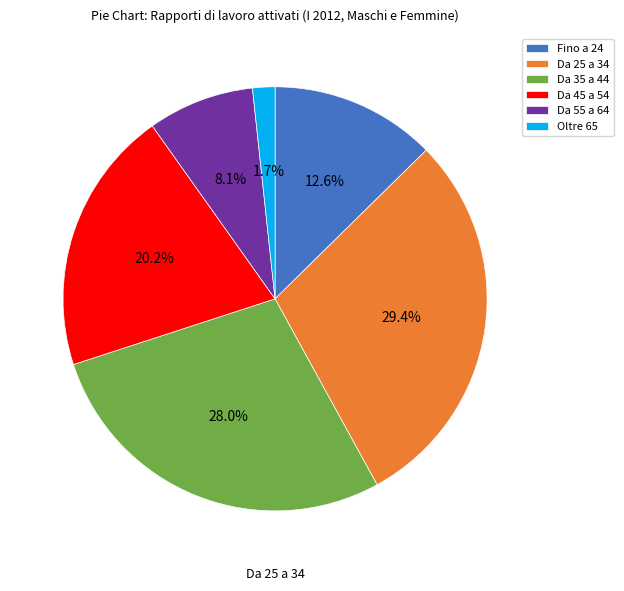

To the nearest percent, what percentage of the pie is Oltre 65?

2%